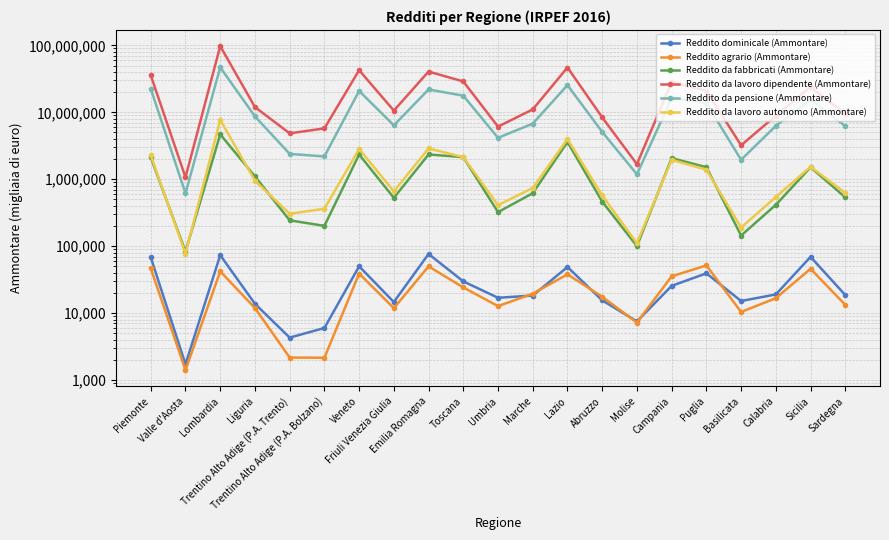

In Reddito agrario (Ammontare), how many points are higher than both neighbors (excluding endpoints)?

6